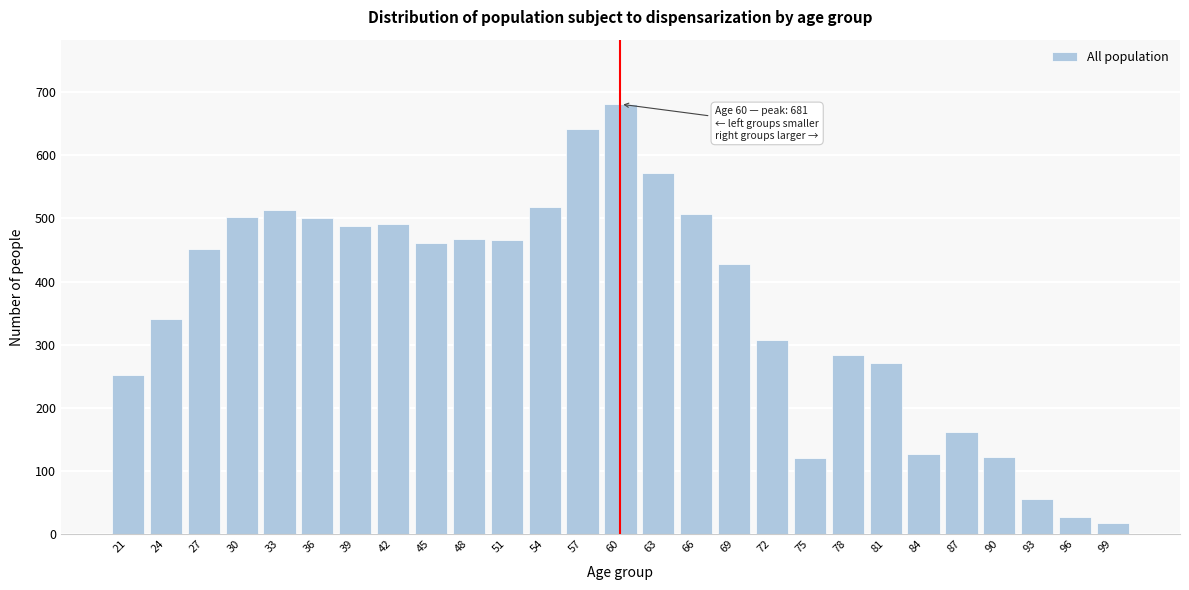

What is the value of the 7th bar from the left?

488